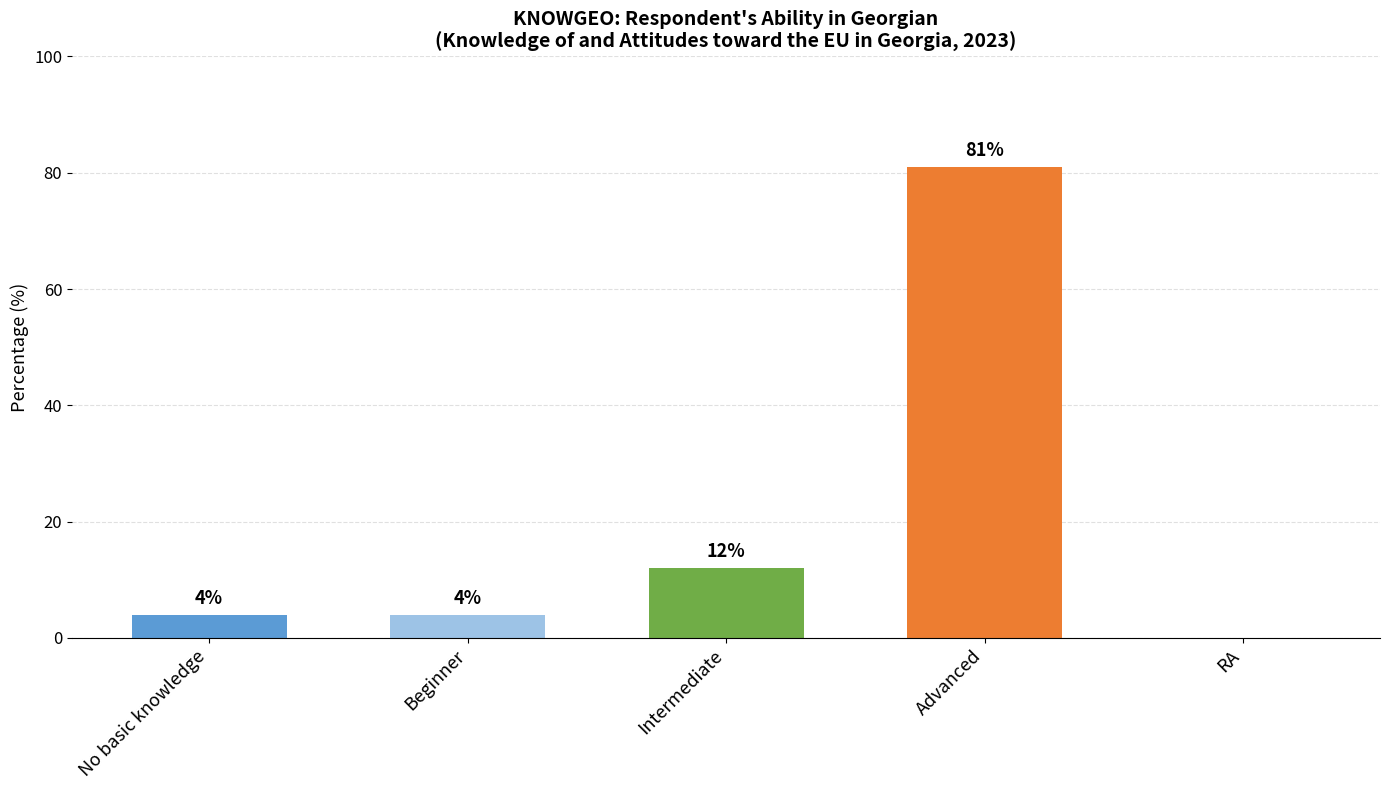

What is the label of the 3rd bar from the right?

Intermediate